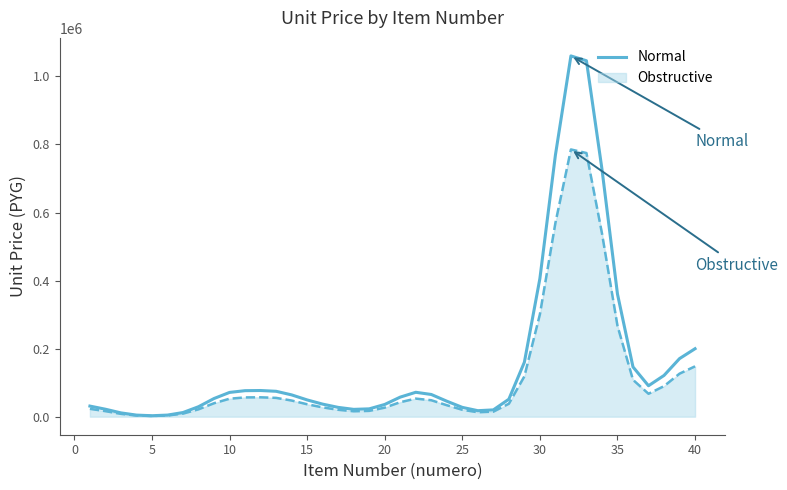

List the series in order of their peak value, highest first.

Normal, Obstructive